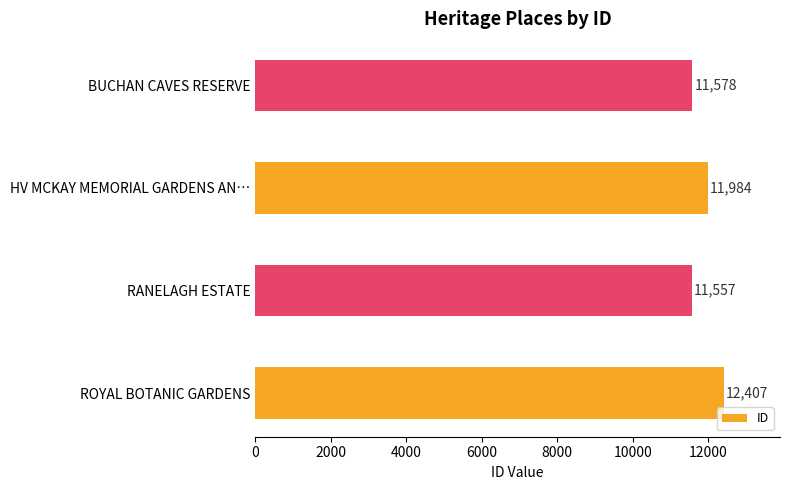

What is the change in value from RANELAGH ESTATE to HV MCKAY MEMORIAL GARDENS AN…?

+427